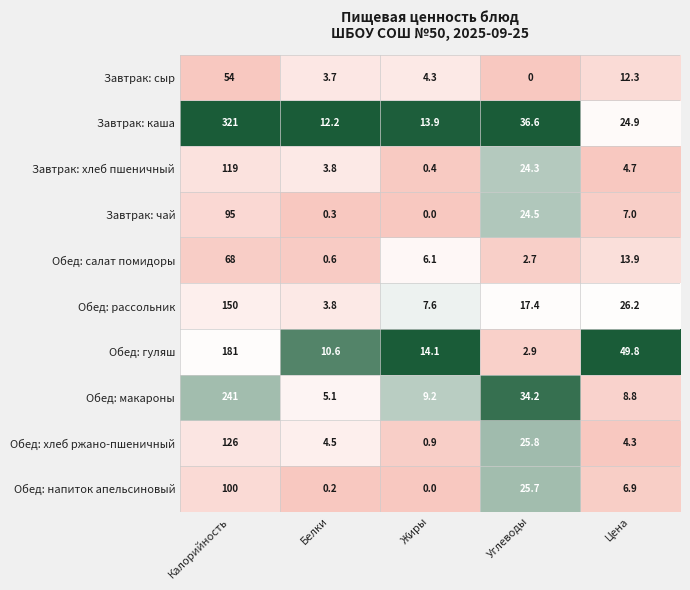

Rank the categories by Обед: макароны value from lowest to highest.

Белки, Цена, Жиры, Углеводы, Калорийность